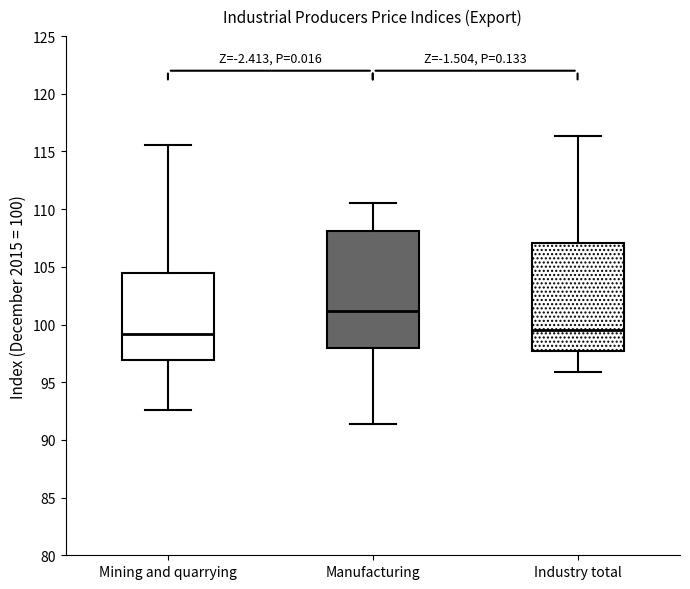

Where is the upper edge of the box for Mining and quarrying on the y-axis? The values are not printed on the chart, so give them approximately, as read against the axis.

104.5